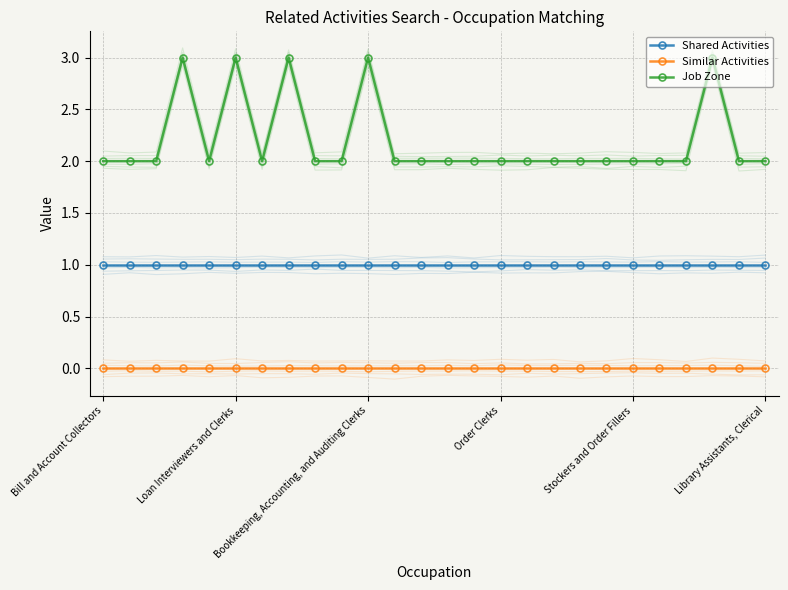

What is the average value of the Shared Activities series?

1